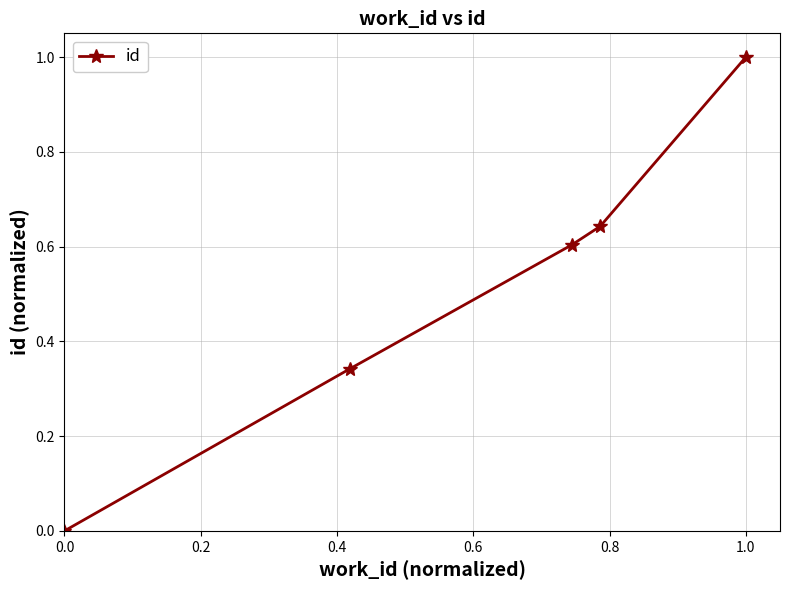

What is the maximum value shown in the chart?

1.0